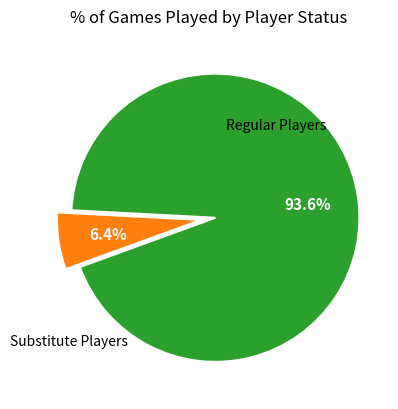

Does any single category account for the majority?

Yes